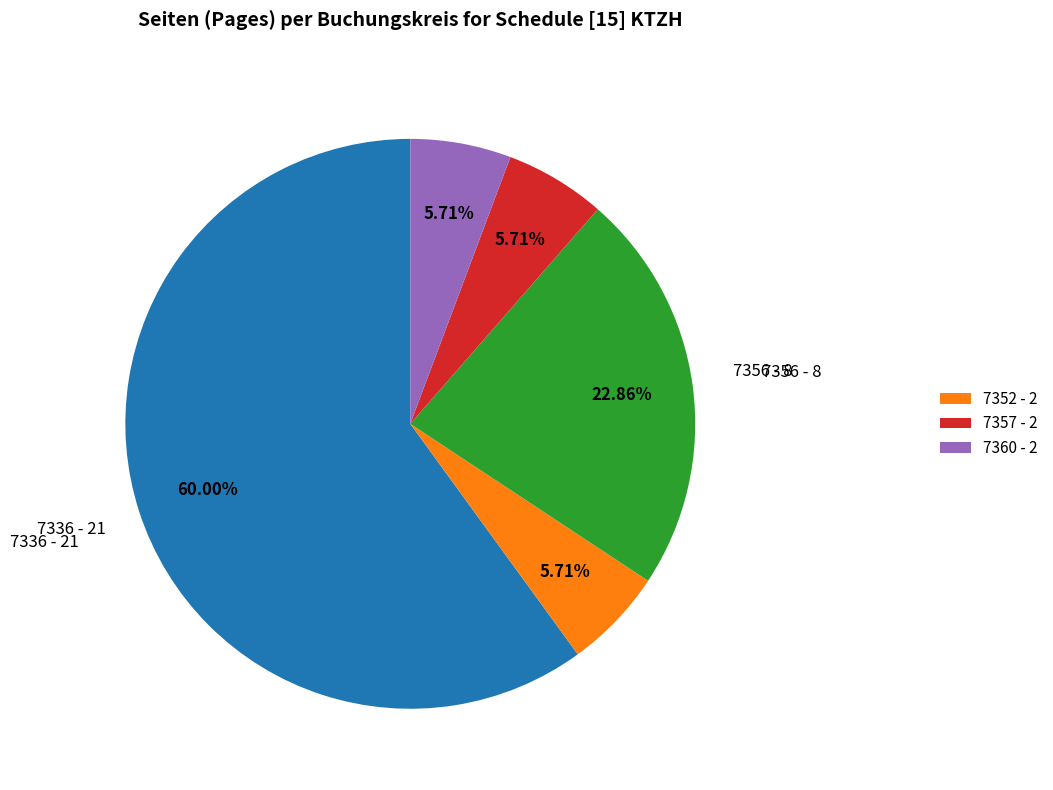

Is there any slice that represents more than half of the pie?

Yes